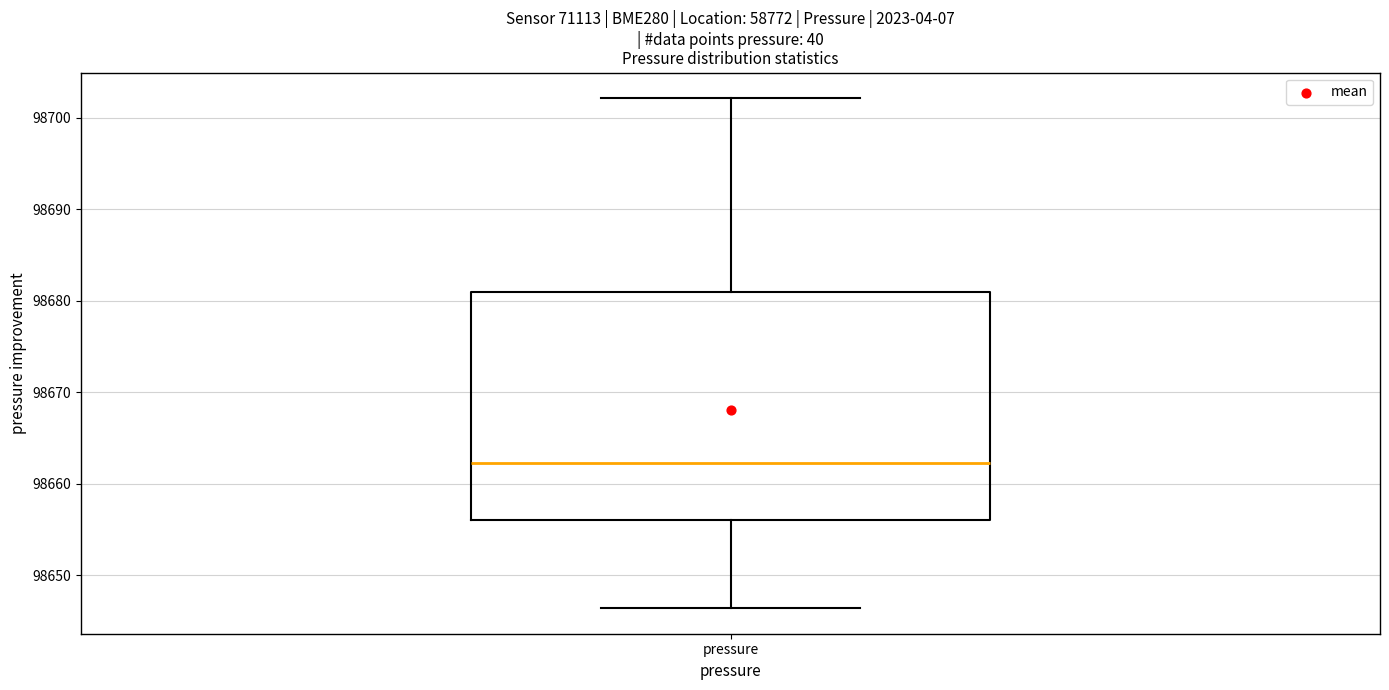

Transcribe this box plot: give where the median line is, the range the box spans, and where the two whiskers end, as read against the y-axis. The values are not printed on the chart, so give them approximately, as read against the axis.

median 98662, box 98656 to 98681, whiskers 98646 to 98702